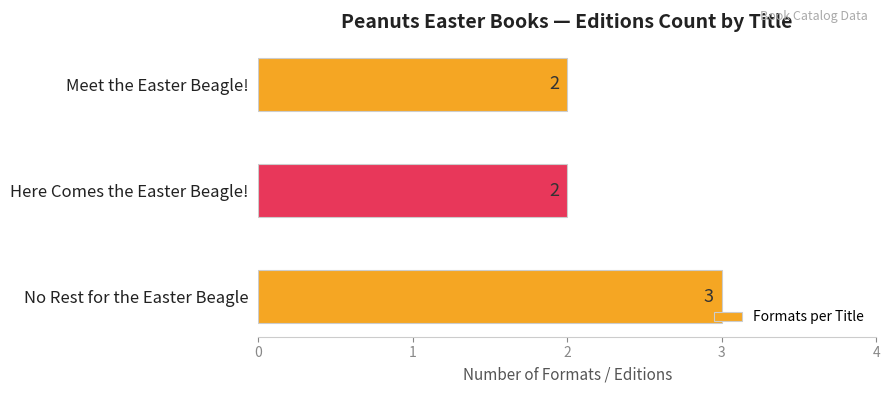

What is the maximum value shown in the chart?

3